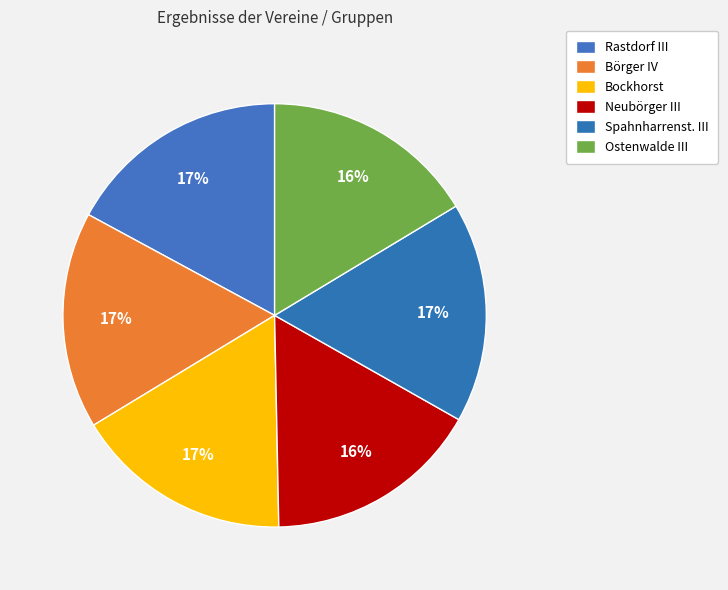

Combined, what portion of the pie is Ostenwalde III and Börger IV?

32.9%